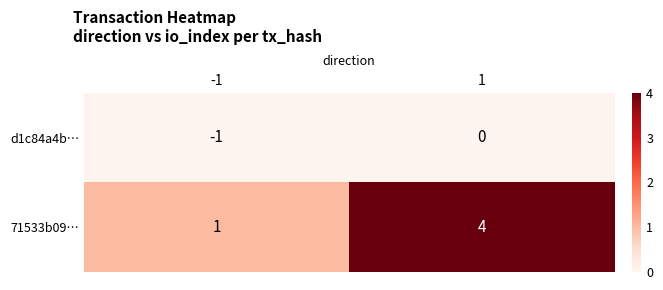

What is the total value across all series at 1?

4